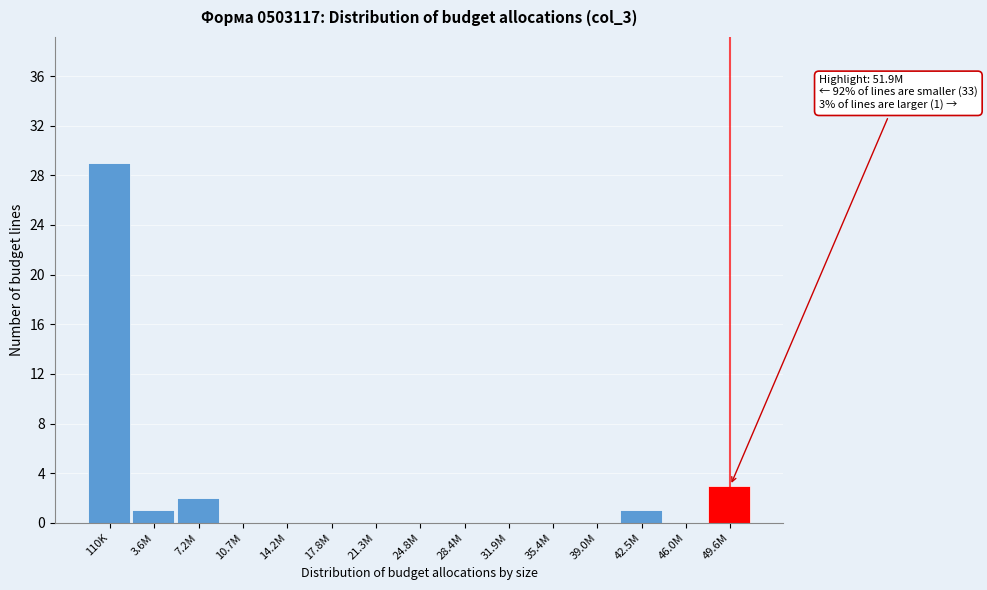

Reading left to right, list all the values displayed in this chart.

110K=29	3.6M=1	7.2M=2	10.7M=0	14.2M=0	17.8M=0	21.3M=0	24.8M=0	28.4M=0	31.9M=0	35.4M=0	39.0M=0	42.5M=1	46.0M=0	49.6M=3